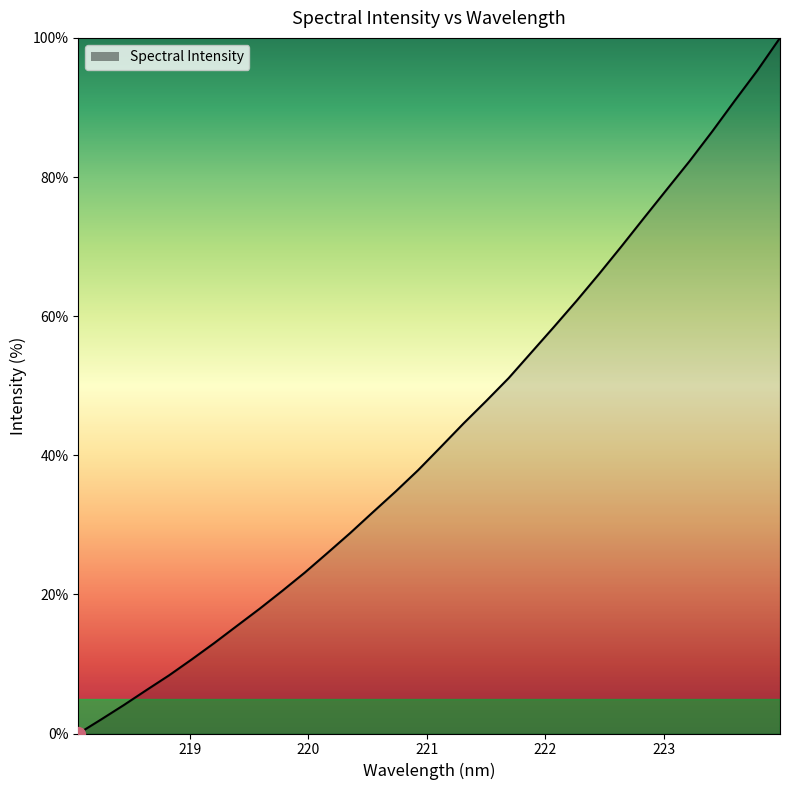

Reading left to right, transcribe all the data shown in this chart.

0.0	2.0	4.1	6.2	8.4	10.7	13.0	15.5	17.9	20.5	23.2	26.0	28.8	31.8	34.8	37.9	41.2	44.6	47.8	51.1	54.8	58.4	62.2	66.1	70.1	74.2	78.2	82.3	86.5	91.0	95.3	100.0